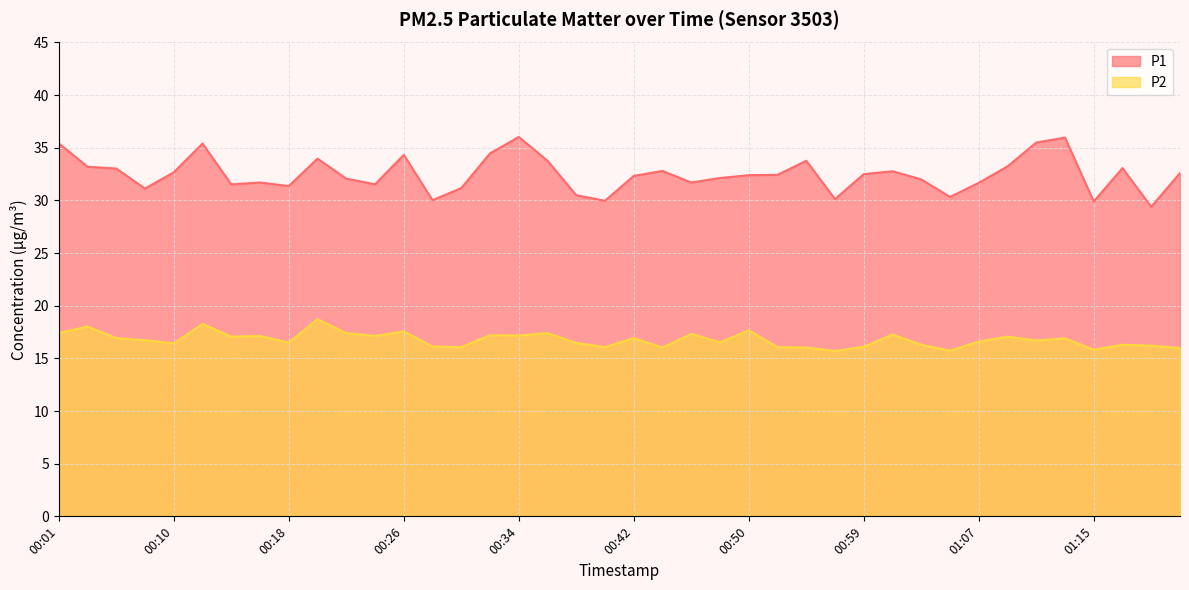

Rank the series at 00:14 from highest to lowest value.

P1, P2